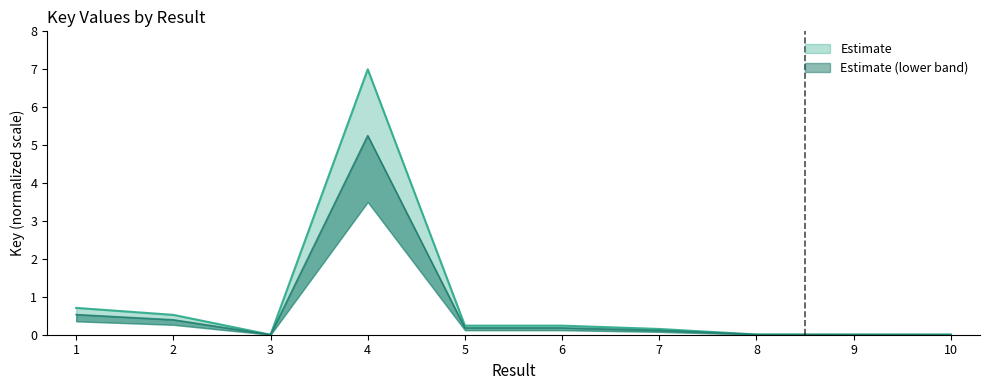

What is the sum of the values at 7 and 3?

0.1